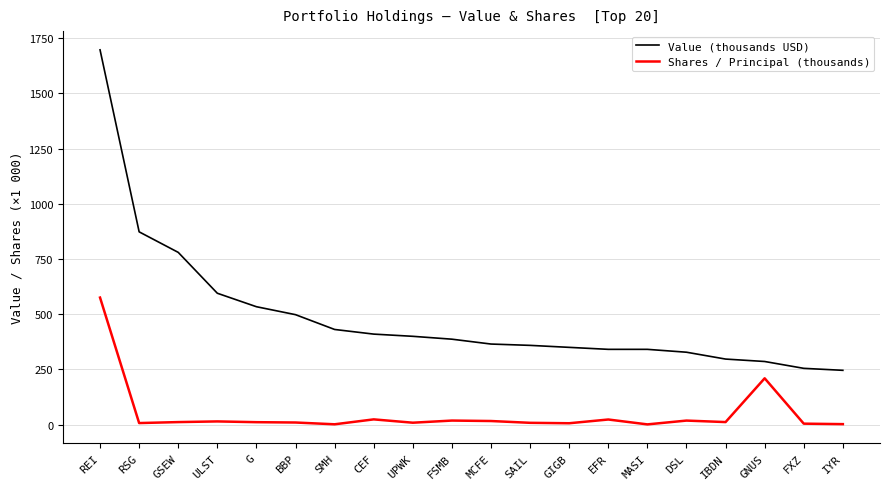

True or false: Value (thousands USD) and Shares / Principal (thousands) cross at least once.

False